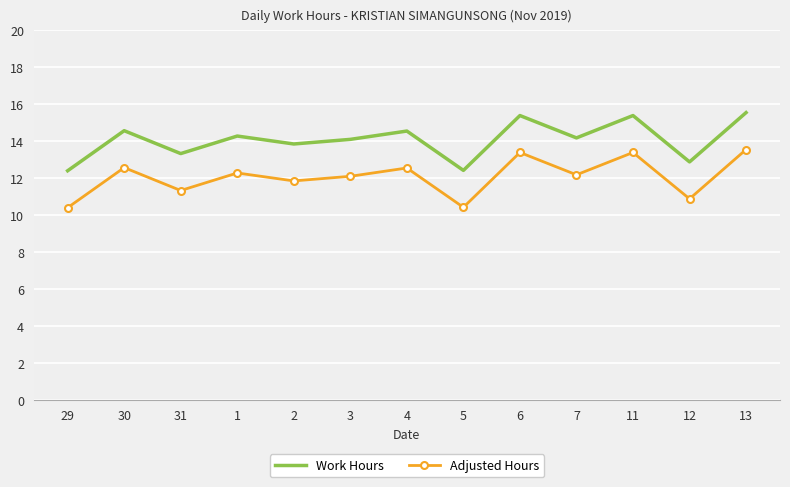

What are all the series names shown in the legend?

Work Hours, Adjusted Hours